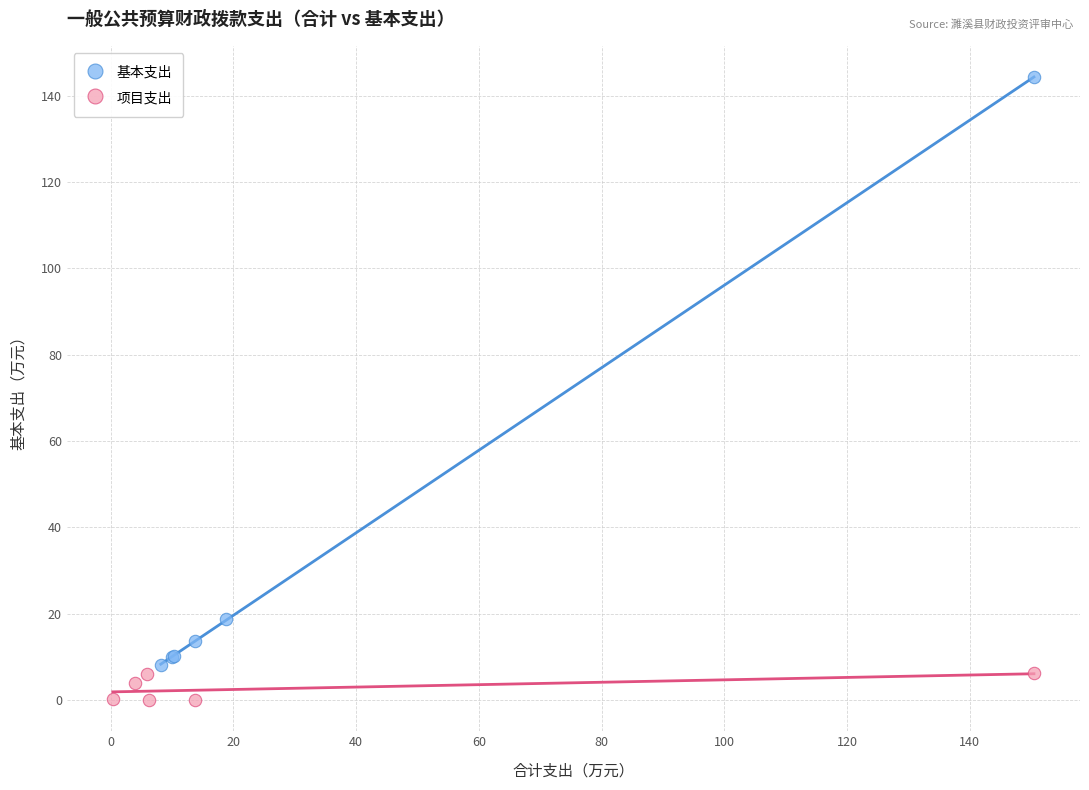

What are all the series names shown in the legend?

基本支出, 项目支出